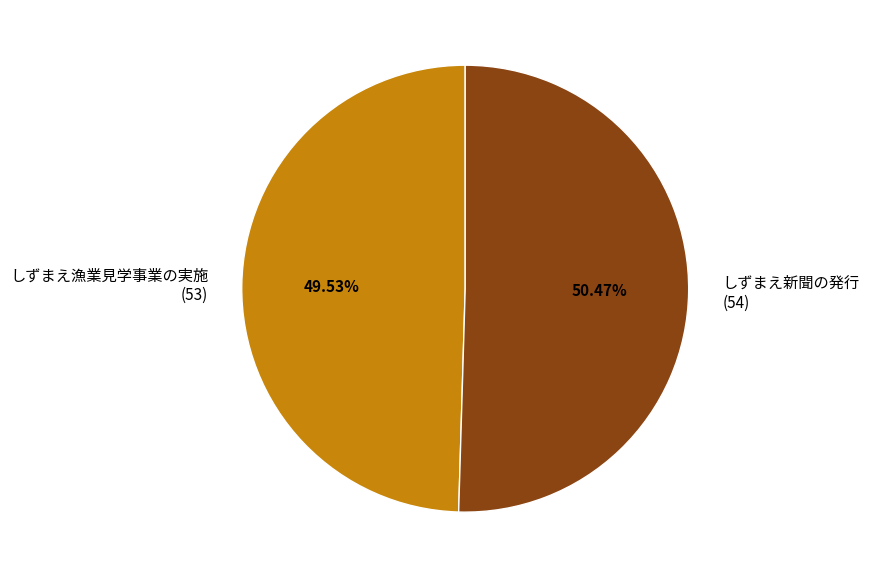

Is there a majority slice in this chart?

Yes